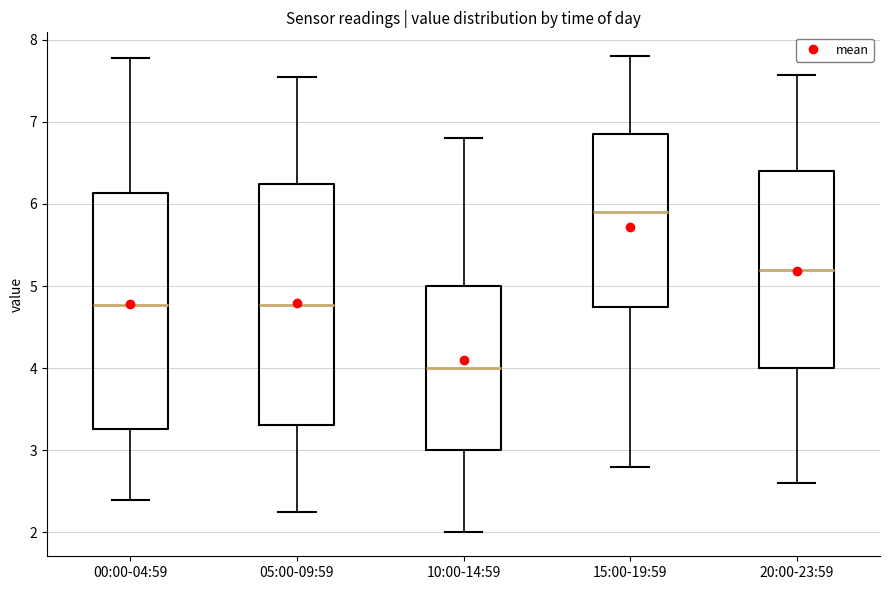

Where does the median line of the box for 00:00-04:59 sit on the y-axis? The values are not printed on the chart, so give them approximately, as read against the axis.

4.8